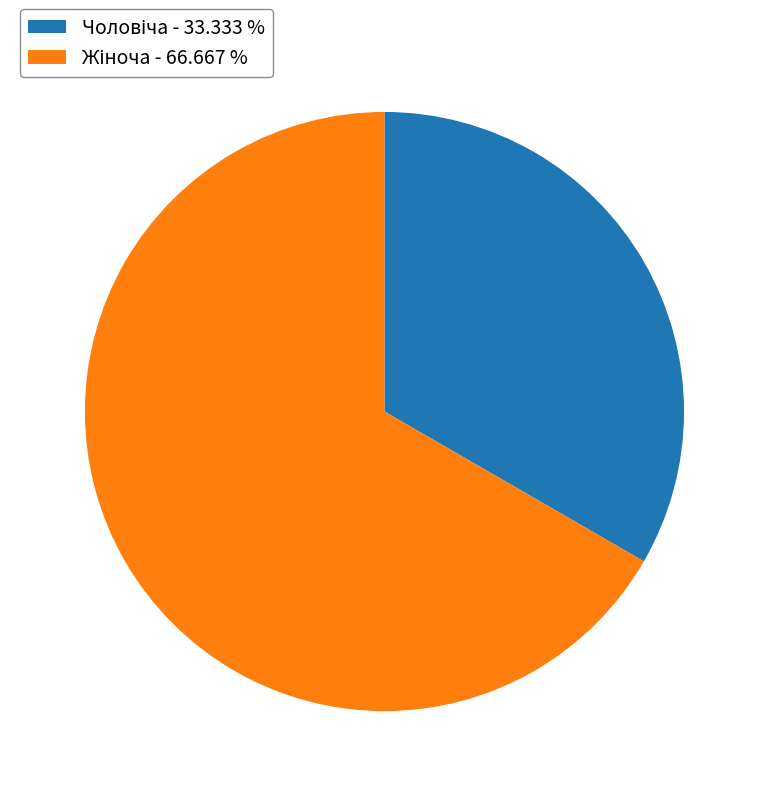

Count the number of slices in the pie.

2